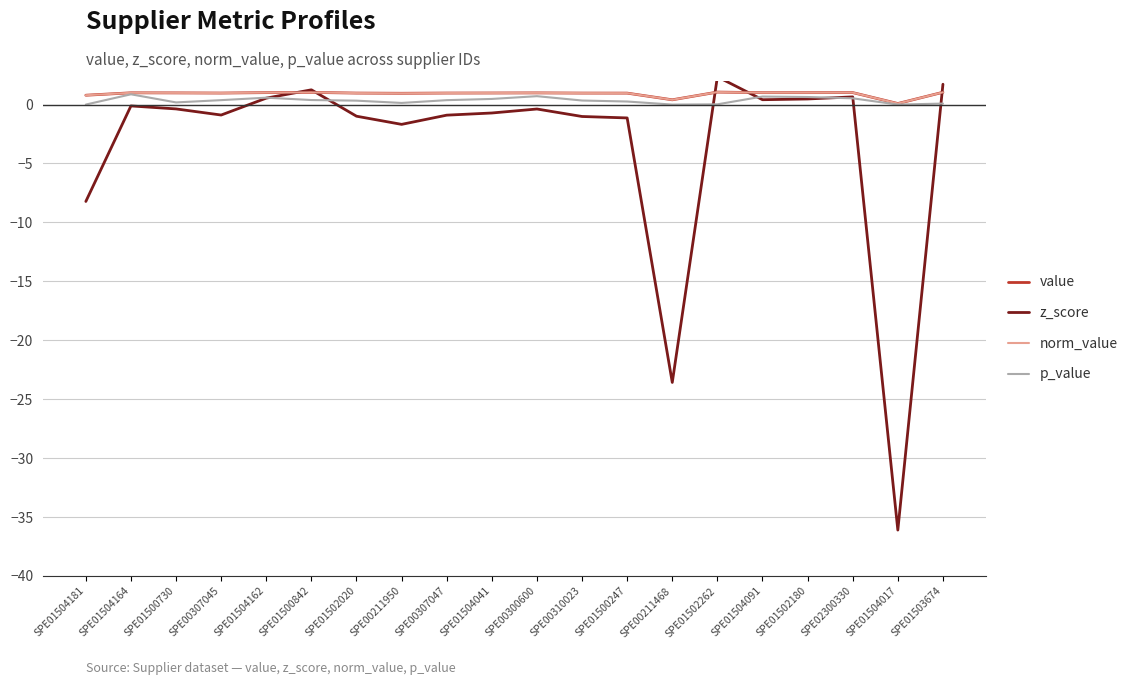

Is this an area chart (filled region under the line)?

No